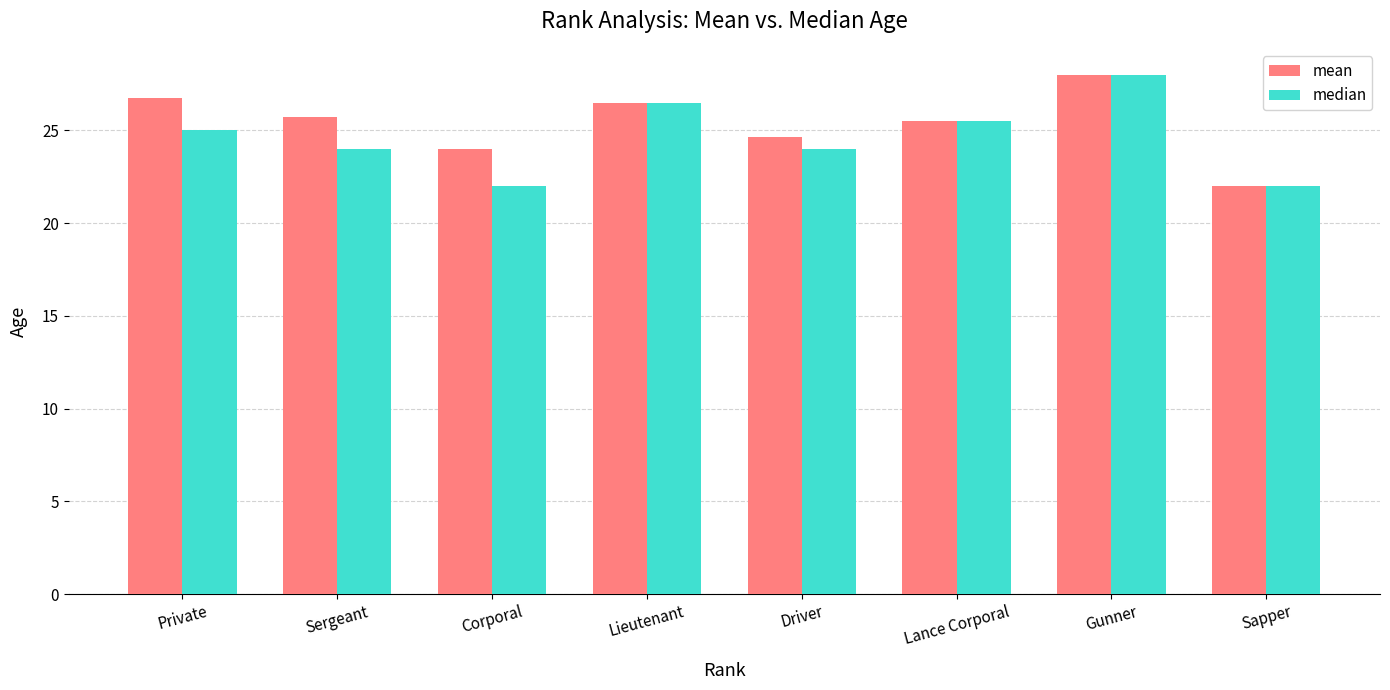

Which series has the largest total across all categories?

mean